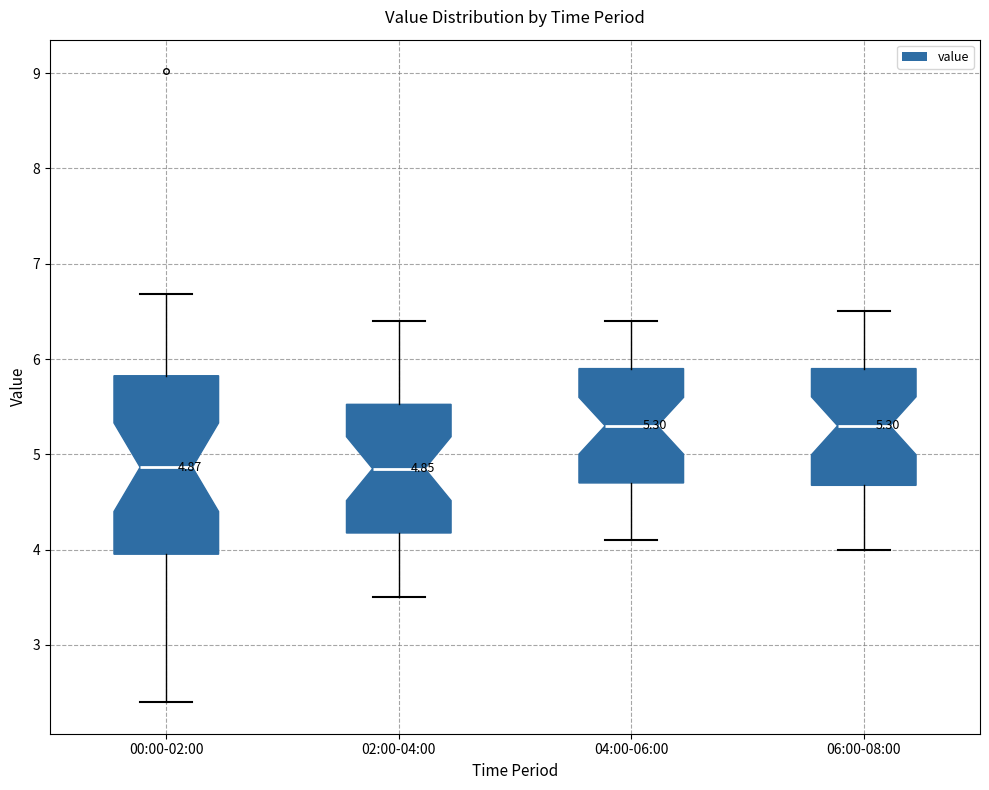

Which box is the tallest, from its lower edge to its upper edge?

00:00-02:00